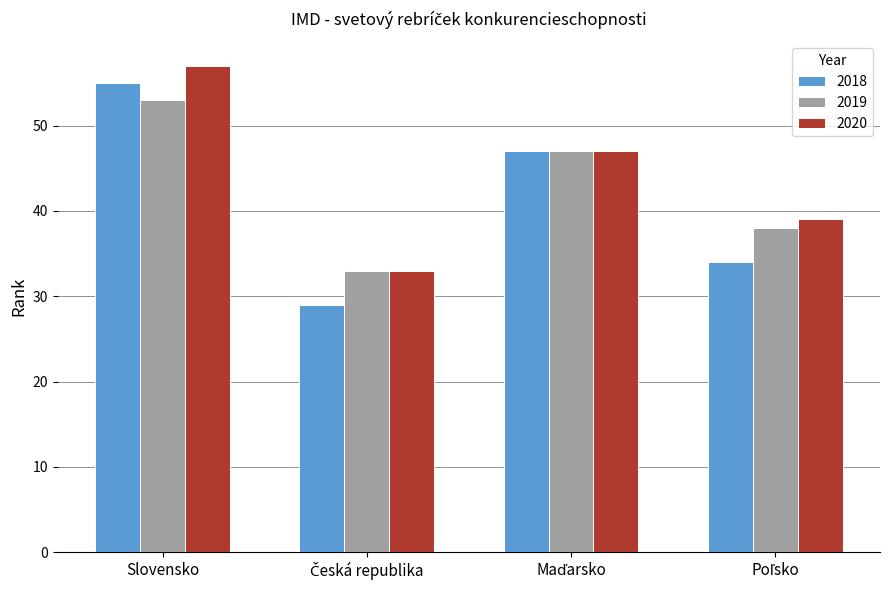

The value of 2018 at Slovensko is 89. True or false?

False